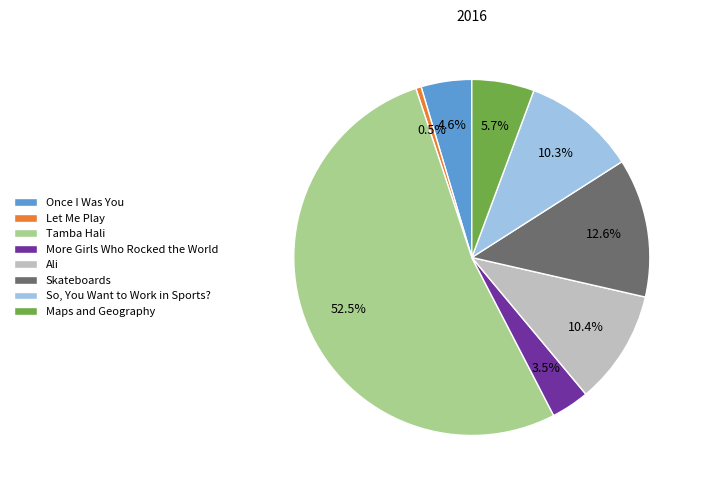

Which category has the biggest portion of the pie?

Tamba Hali